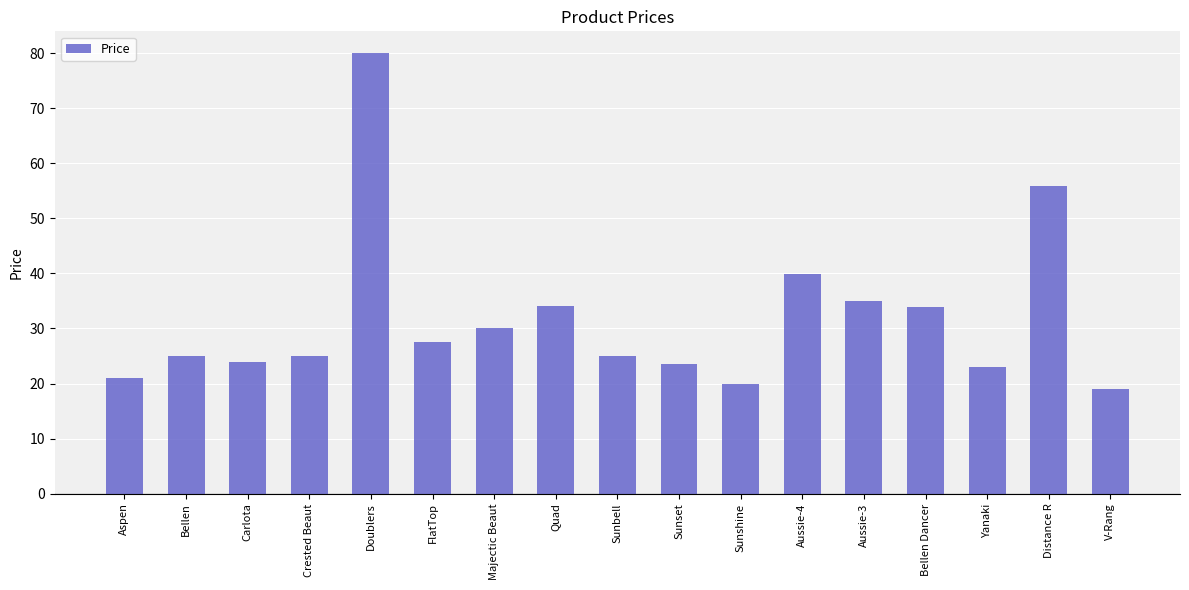

Which has a higher value, Sunbell or Quad?

Quad